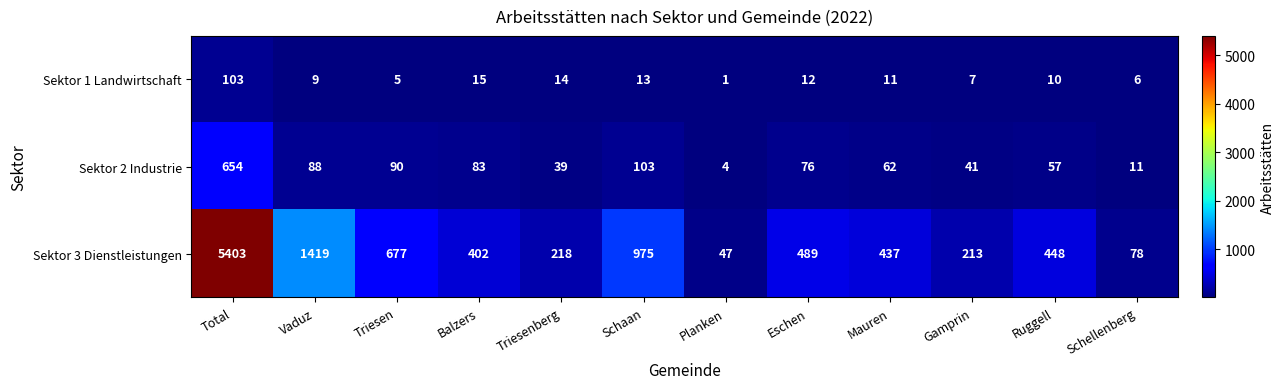

Between Balzers and Ruggell, which series saw the biggest shift?

Sektor 3 Dienstleistungen